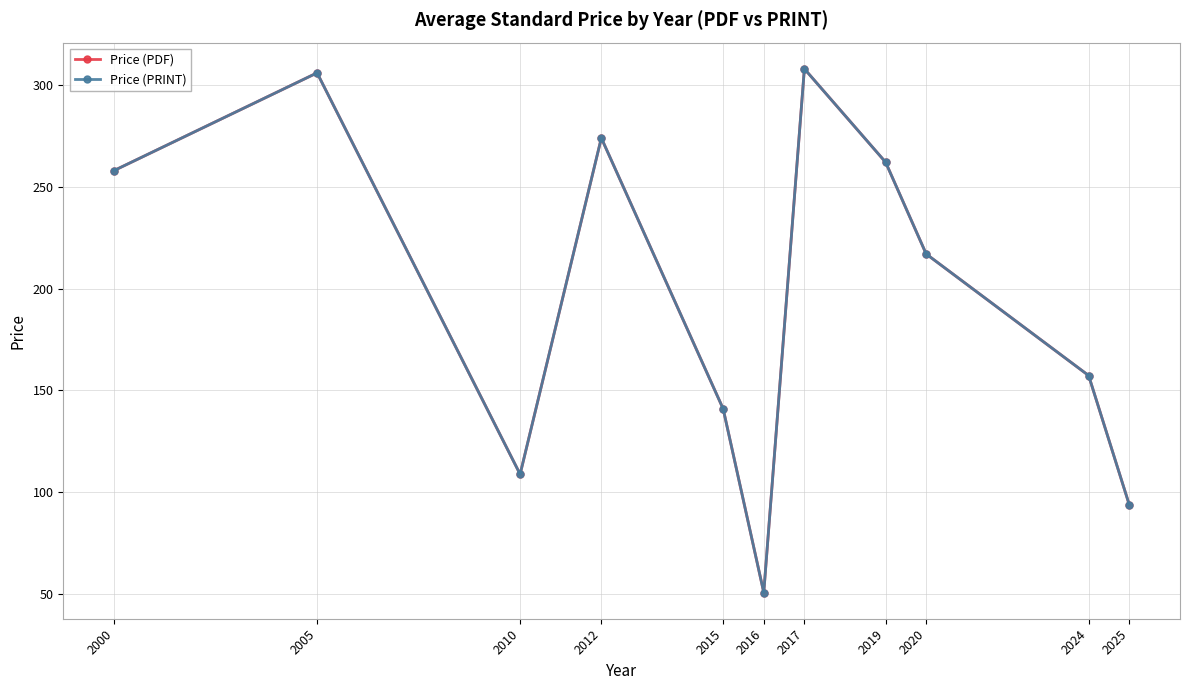

At 2010, list the series in order from largest to smallest.

Price (PDF), Price (PRINT)